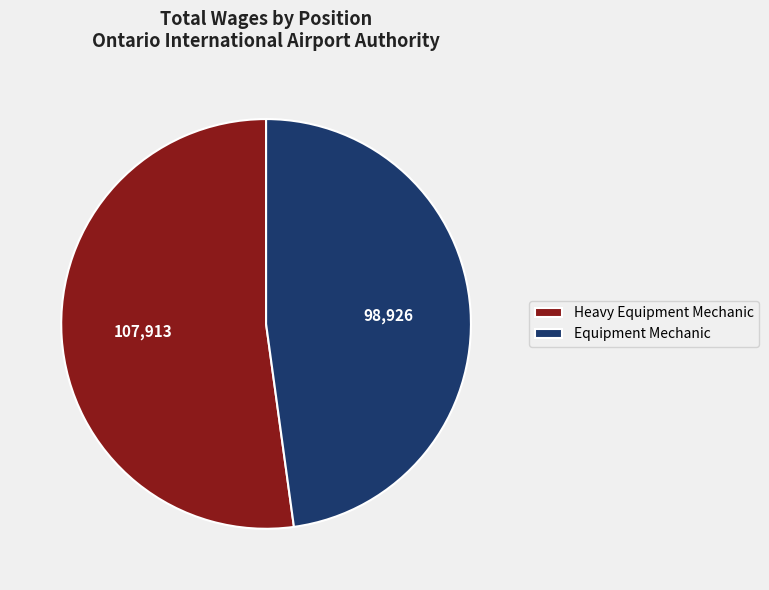

Rank the categories by value from highest to lowest.

Heavy Equipment Mechanic, Equipment Mechanic